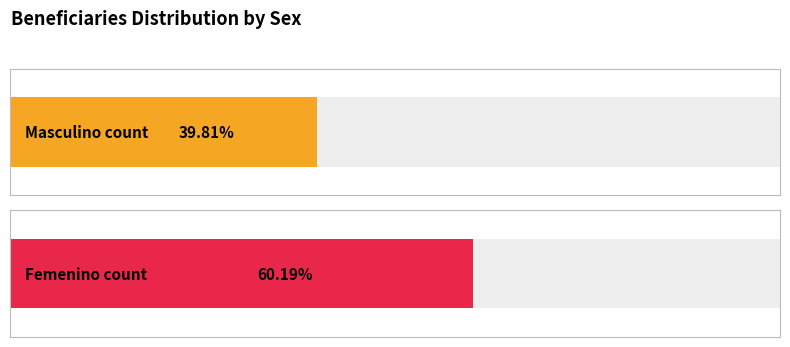

At Ciudad de México, list the series in order from smallest to largest.

Masculino, Femenino